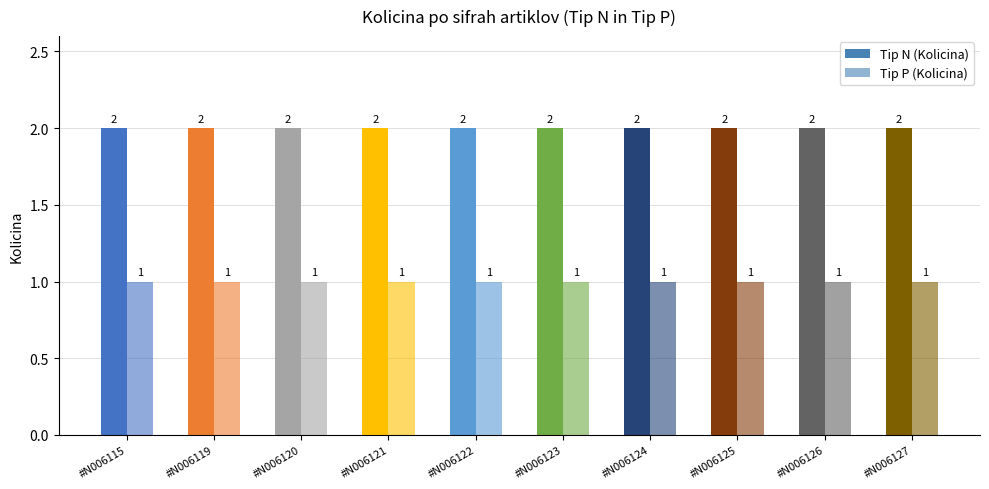

Reading right to left, what are all the values shown in this chart?

Tip N (Kolicina): #N006127=2	#N006126=2	#N006125=2	#N006124=2	#N006123=2	#N006122=2	#N006121=2	#N006120=2	#N006119=2	#N006115=2
Tip P (Kolicina): #N006127=1	#N006126=1	#N006125=1	#N006124=1	#N006123=1	#N006122=1	#N006121=1	#N006120=1	#N006119=1	#N006115=1